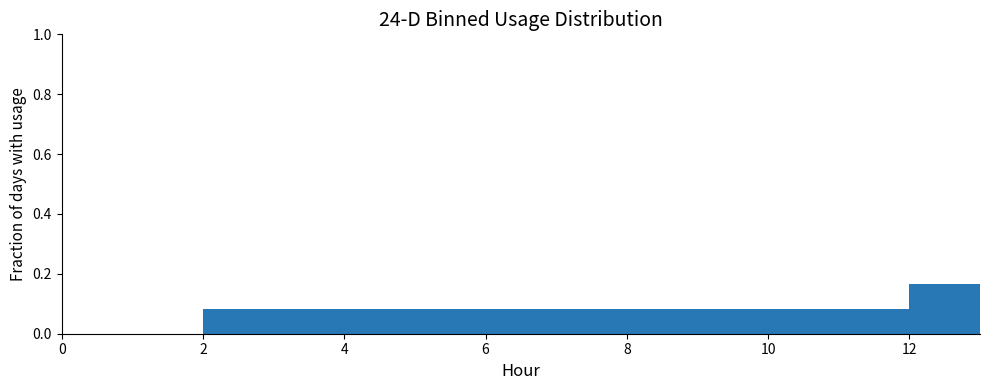

How tall is the bar that spans 12 to 13 on the x-axis? The values are not printed on the chart, so give them approximately, as read against the axis.

0.16